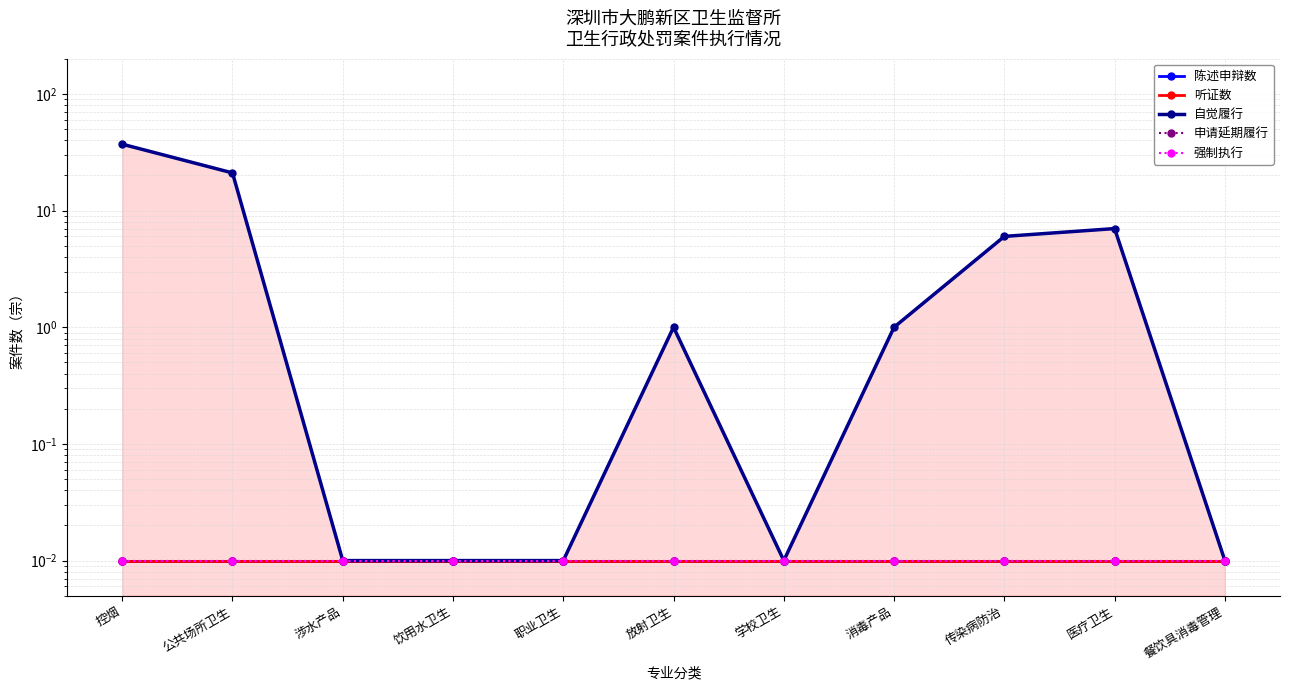

What are all the series names shown in the legend?

陈述申辩数, 听证数, 自觉履行, 申请延期履行, 强制执行